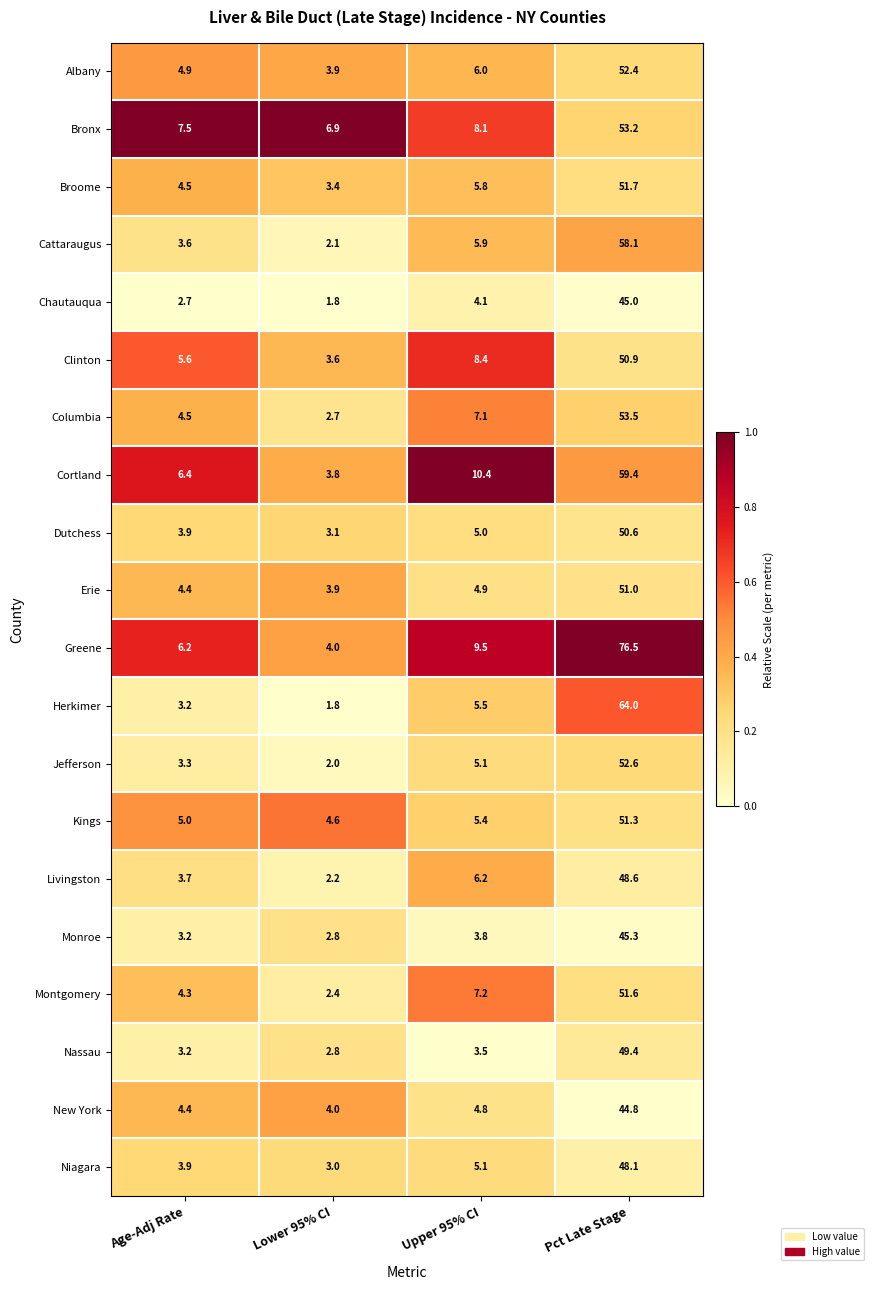

The Jefferson series shows 52.6 at Pct Late Stage. True or false?

True